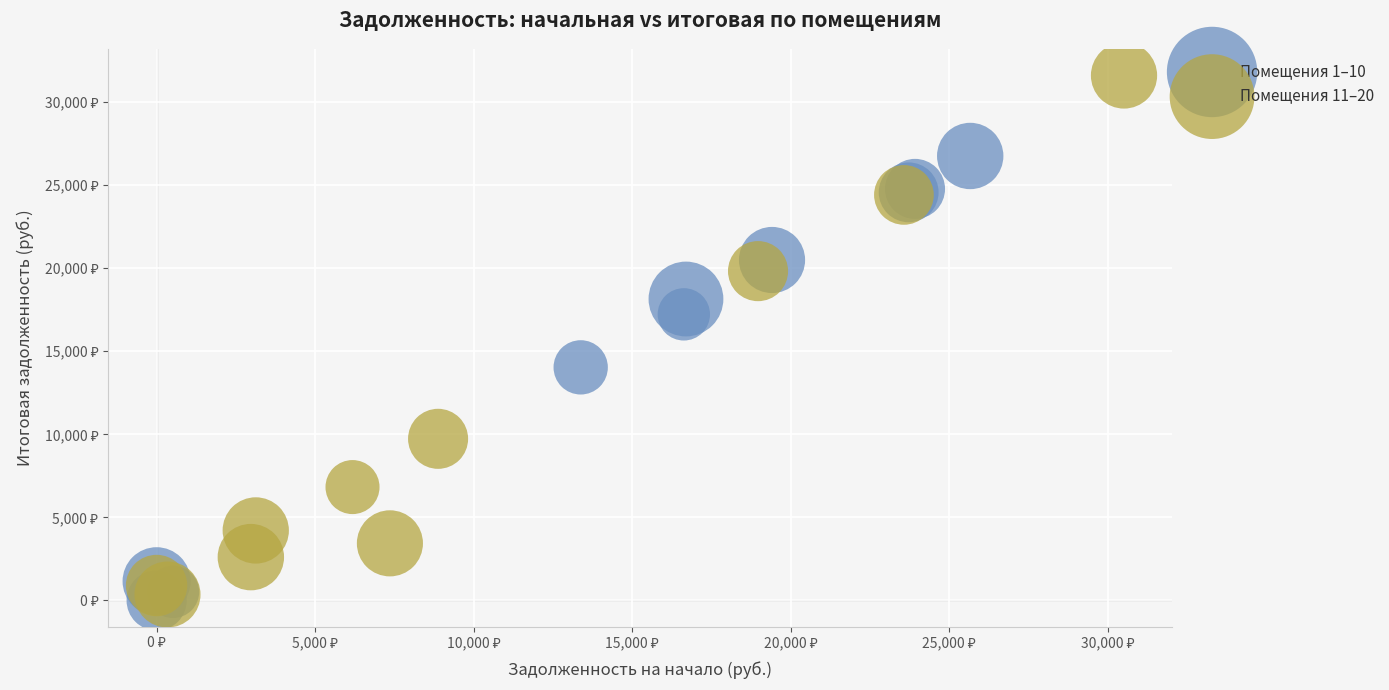

Which series has the largest Y range (max minus min)?

Помещения 11–20